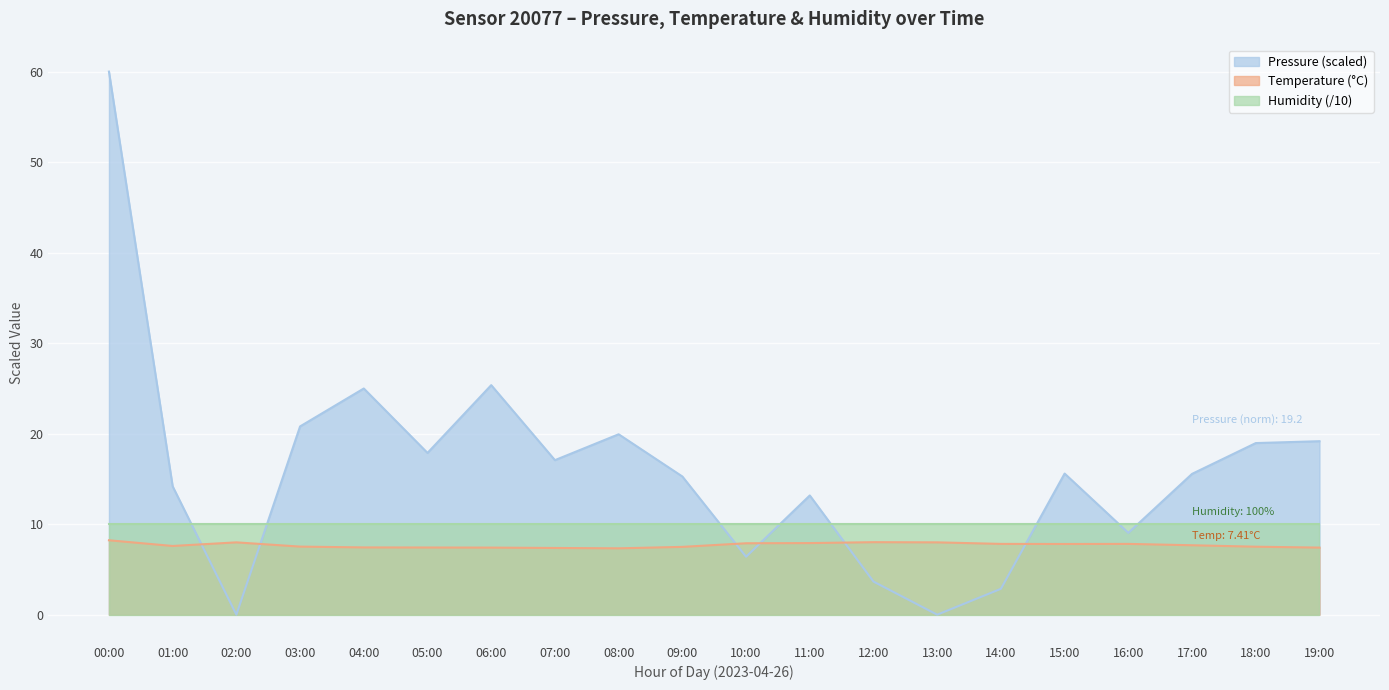

What is the greatest value displayed?

60.0